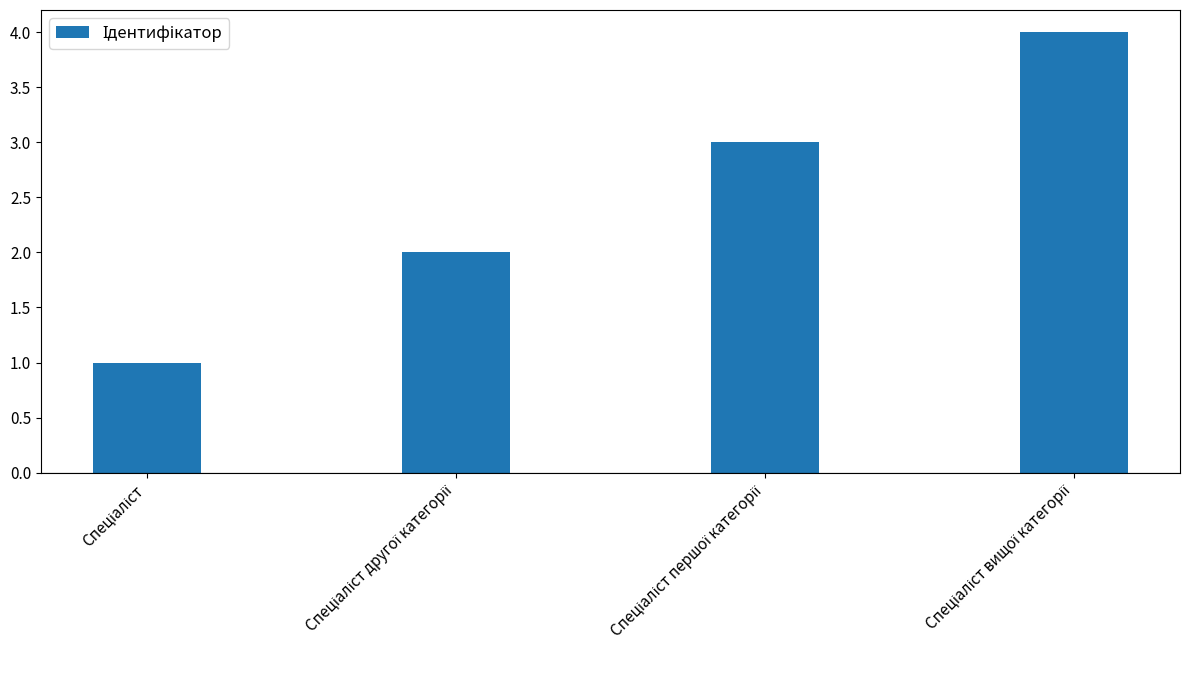

Reading right to left, list all the values displayed in this chart.

4	3	2	1